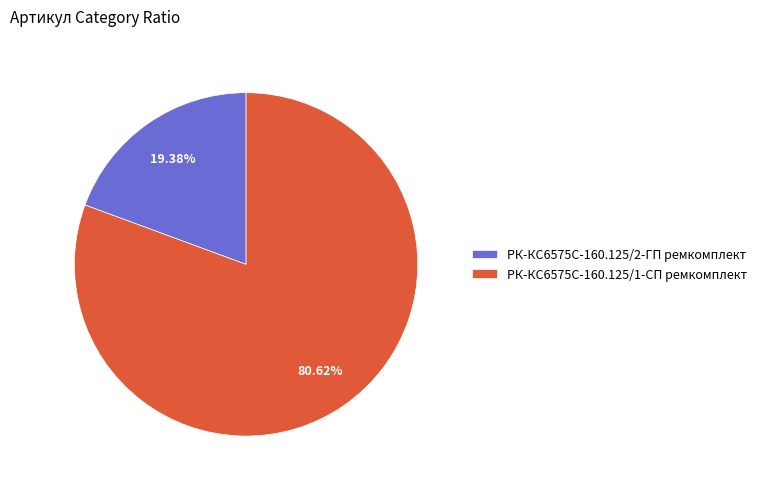

To the nearest percent, what percentage of the pie is РК-КС6575С-160.125/1-СП ремкомплект?

81%